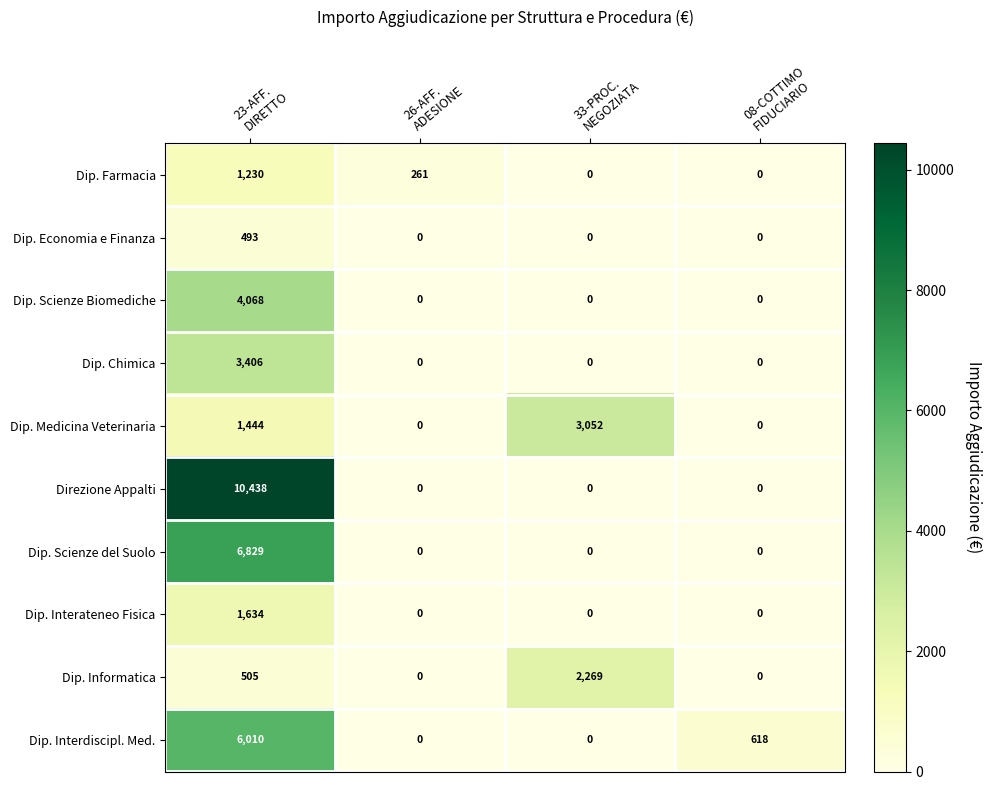

Which category has the highest value across all series?

23-AFF.
DIRETTO